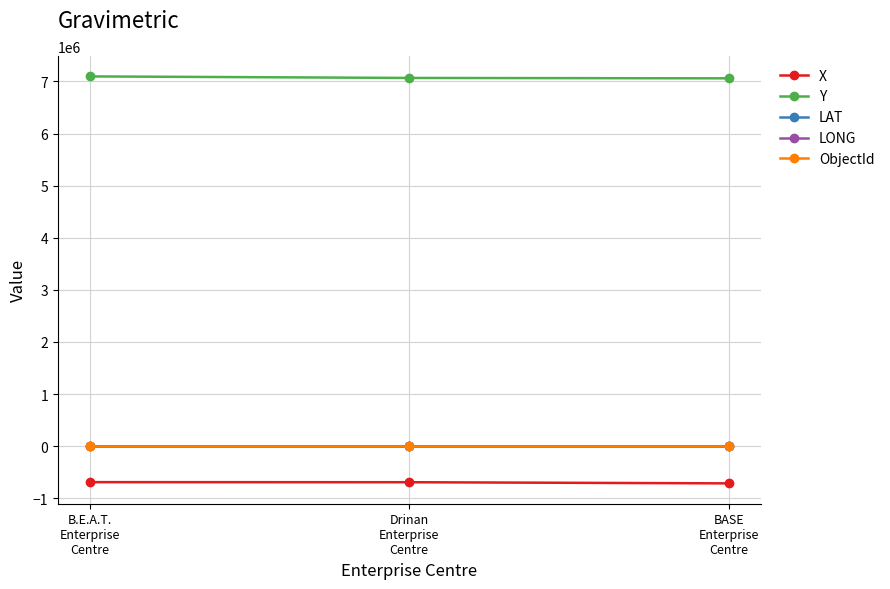

The value of Y at B.E.A.T.
Enterprise
Centre is 11259093.2. True or false?

False